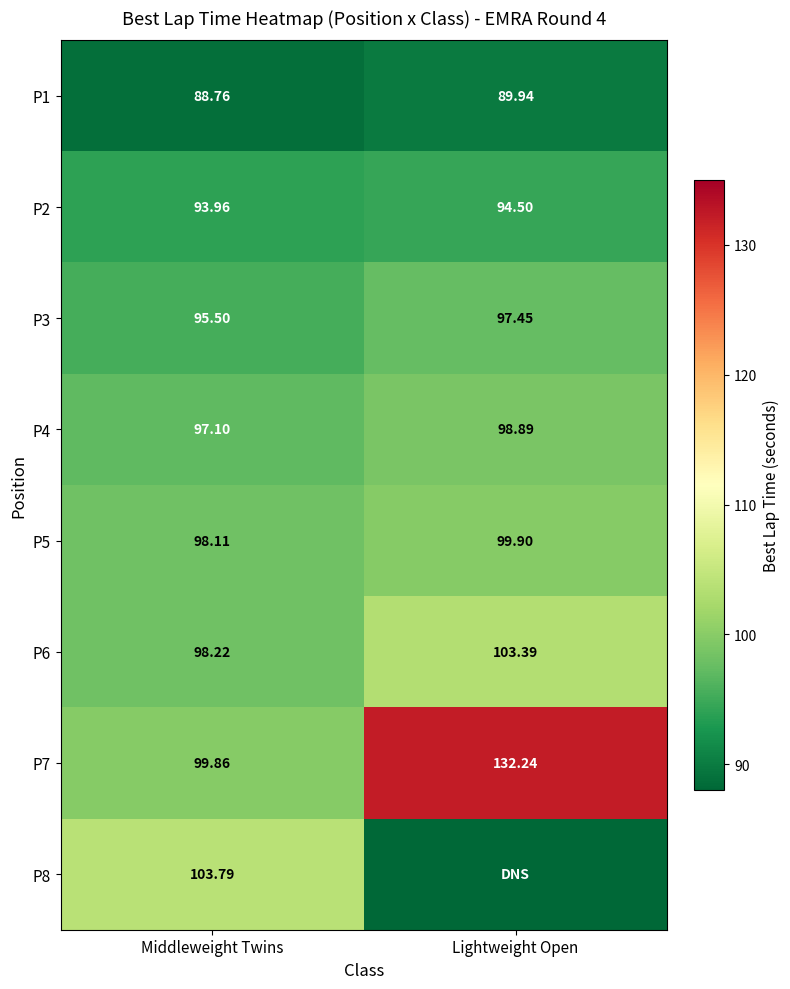

Where is P4 nearest to the value 97?

Middleweight Twins